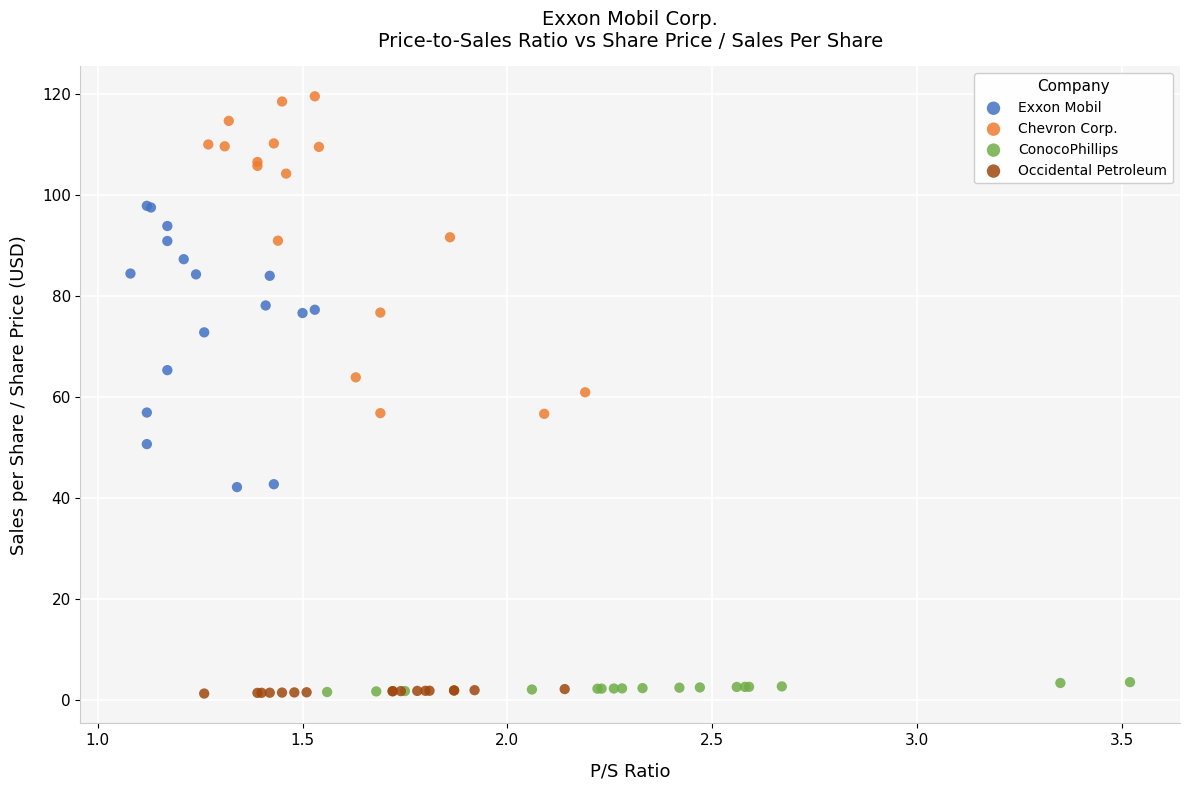

What are all the series names shown in the legend?

Exxon Mobil, Chevron Corp., ConocoPhillips, Occidental Petroleum